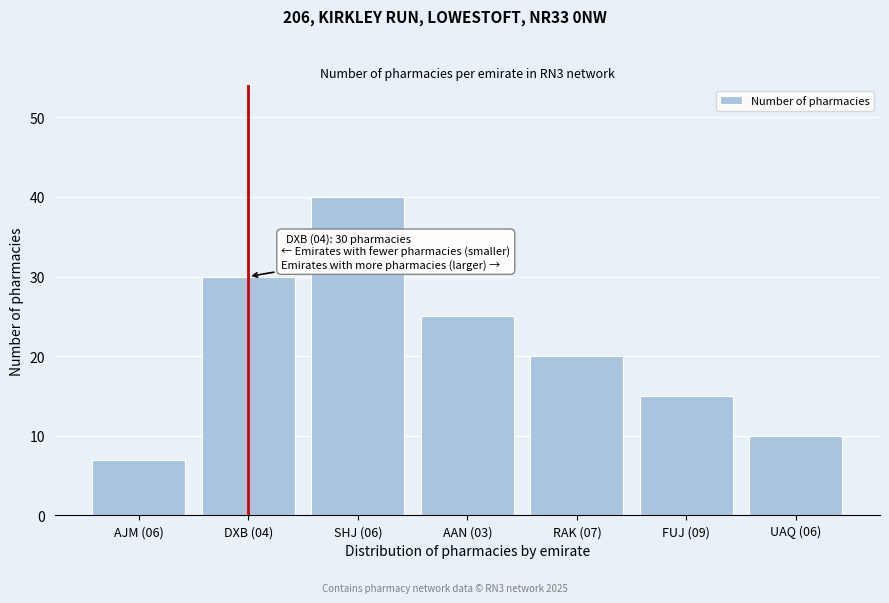

Reading left to right, transcribe all the data shown in this chart.

7	30	40	25	20	15	10